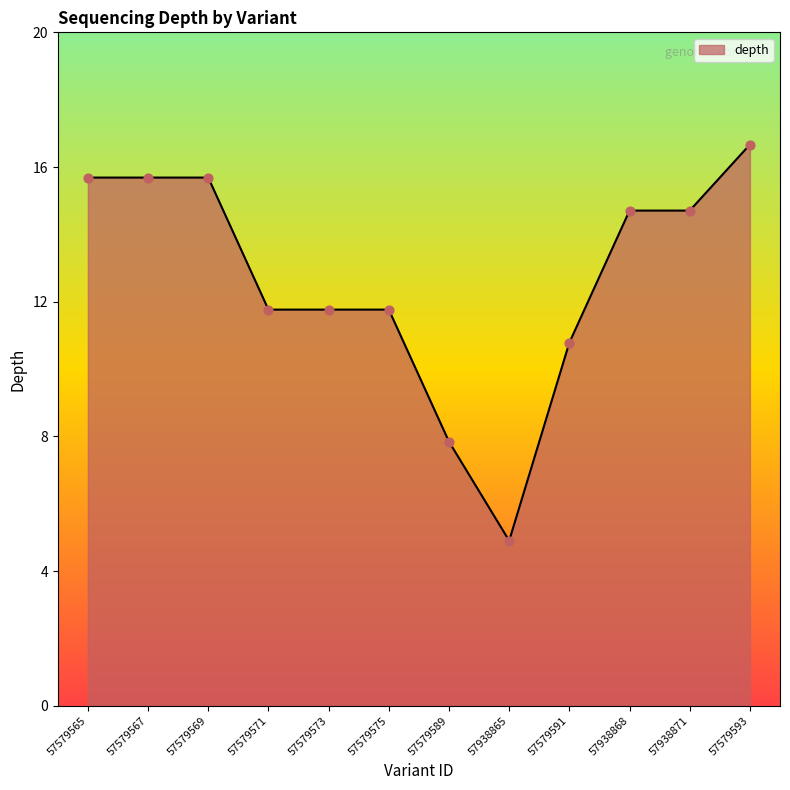

Which has a higher value, 57579569 or 57579573?

57579569